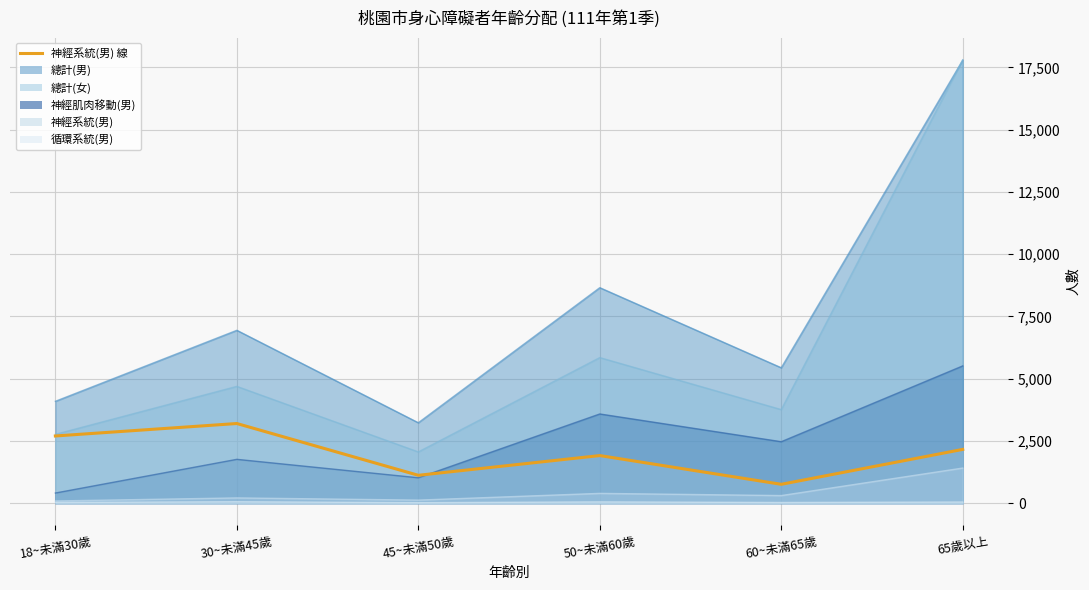

Rank the categories by value from highest to lowest.

30~未滿45歲, 18~未滿30歲, 65歲以上, 50~未滿60歲, 45~未滿50歲, 60~未滿65歲